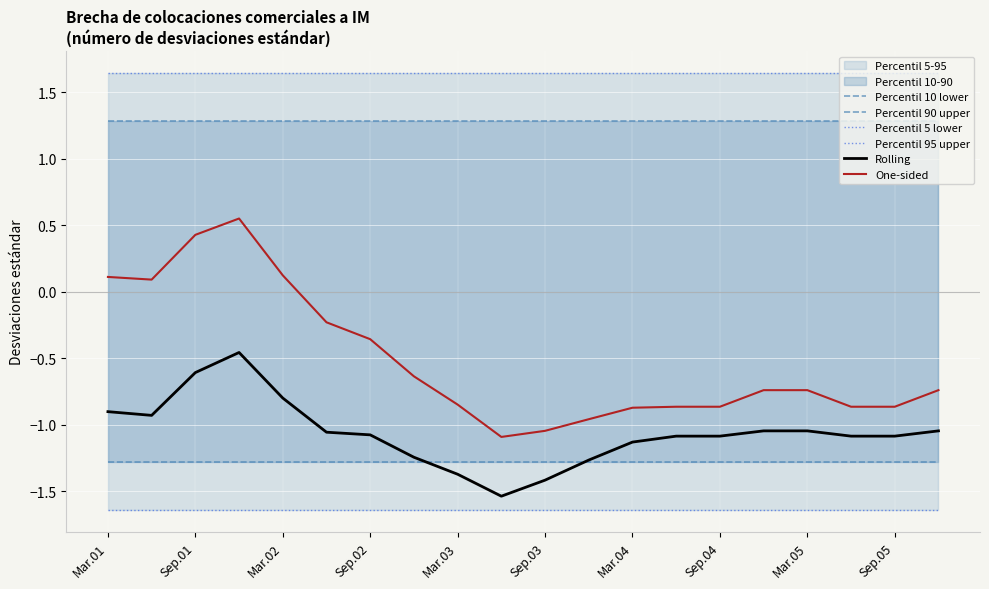

How many positive values does the One-sided series have?

5